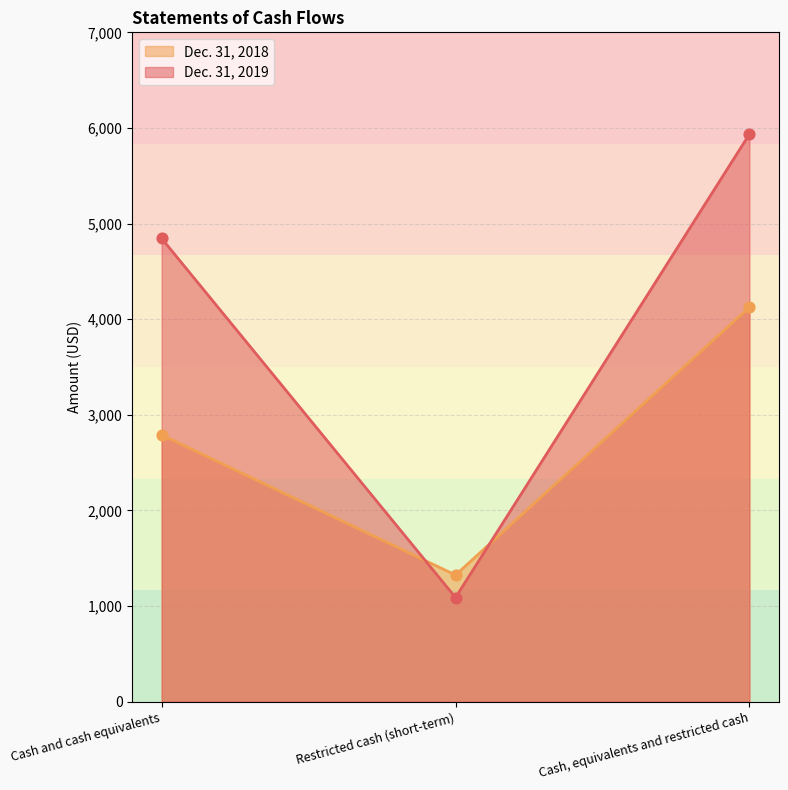

Which series reaches the minimum Y coordinate?

Dec. 31, 2019